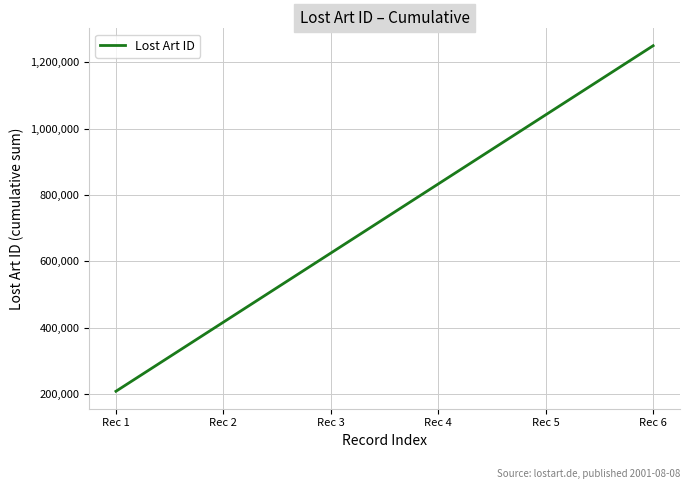

The chart shows a value of 313525 at Rec 4. True or false?

False